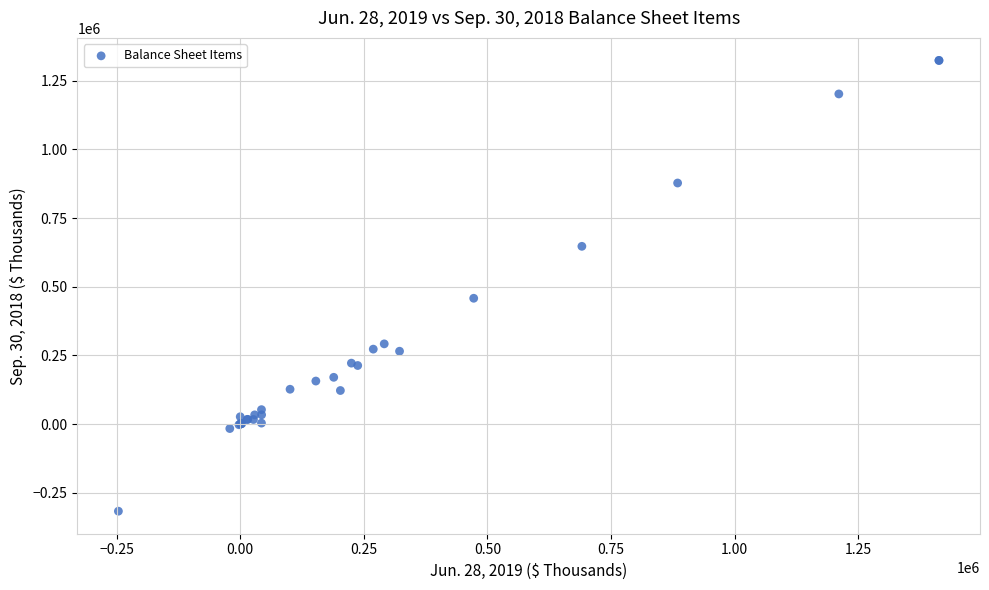

What Y value in the scatter plot is closest to 503343?

457978